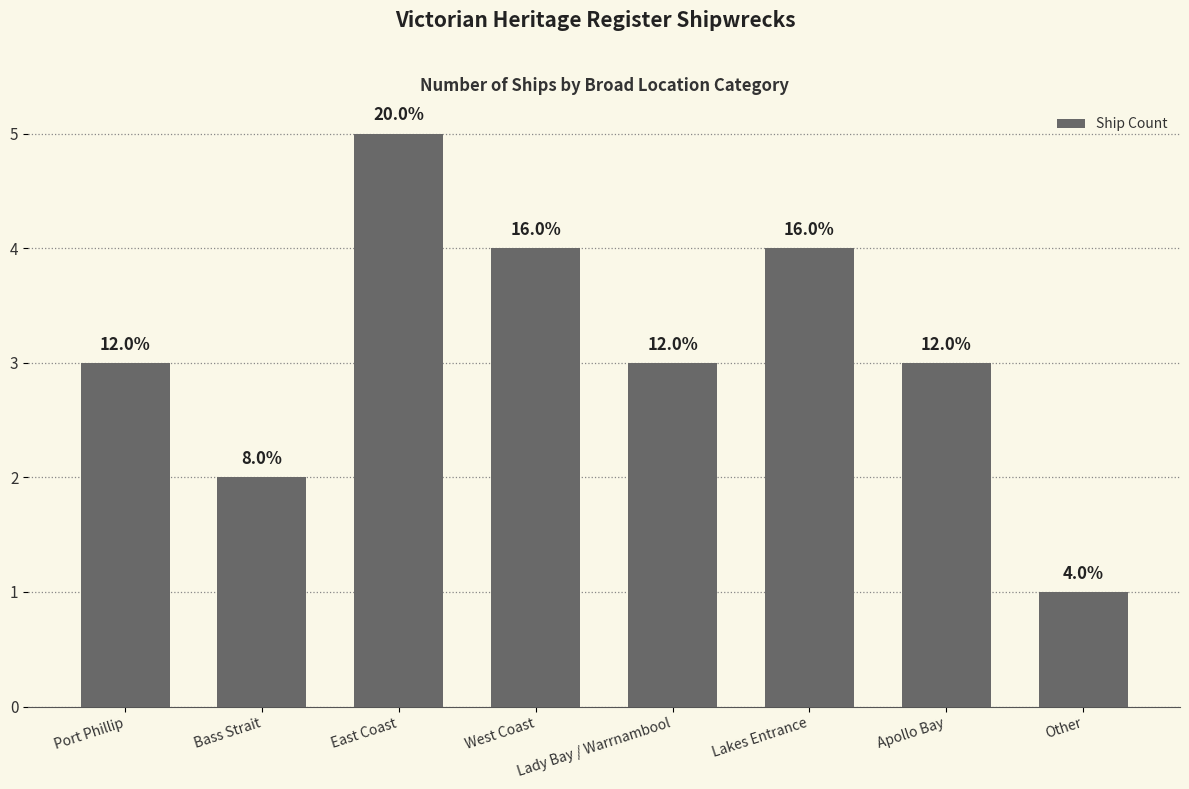

Is it true that the value at Apollo Bay is 3?

True